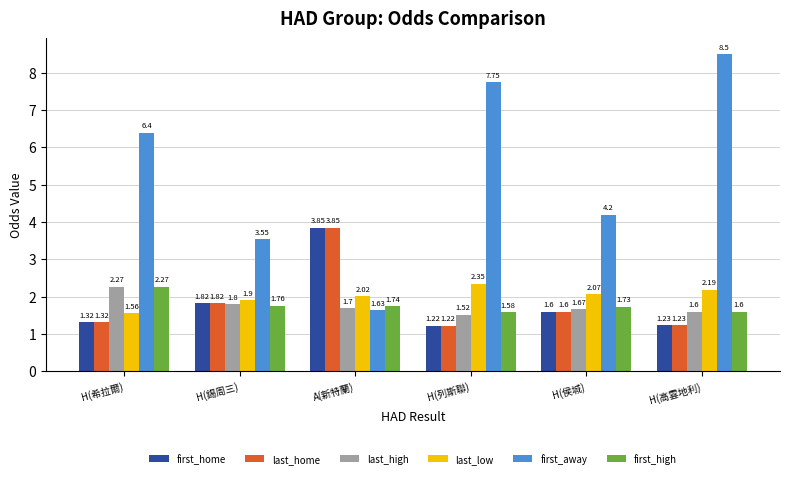

How many distinct data groups are displayed?

6